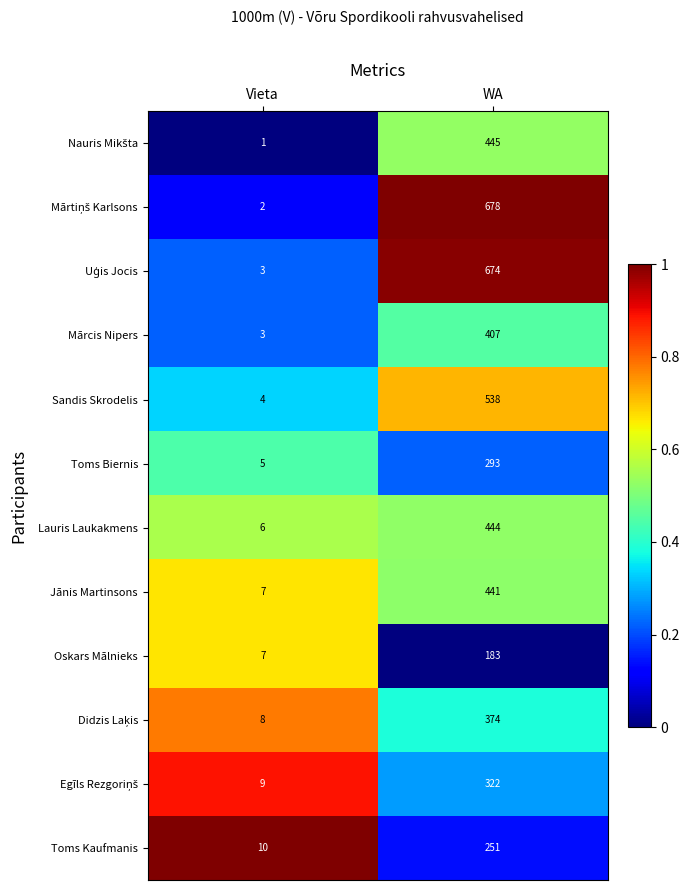

What is the total value across all series at Vieta?

65